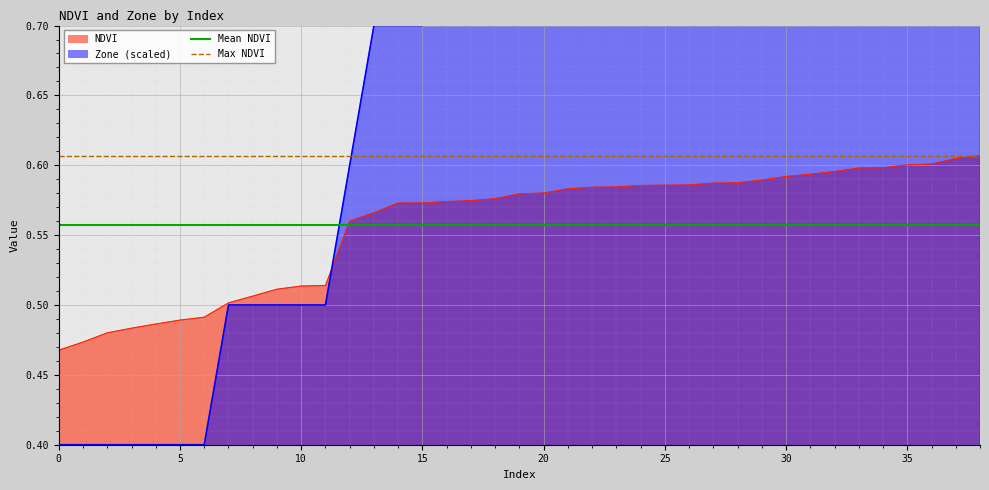

The value of NDVI at 35 is 0.3. True or false?

False